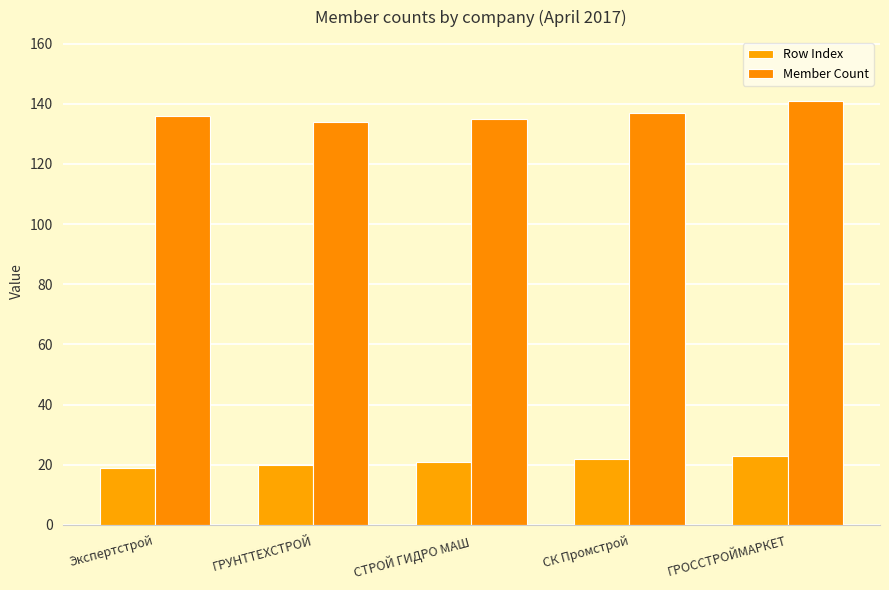

What are all the series names shown in the legend?

Row Index, Member Count